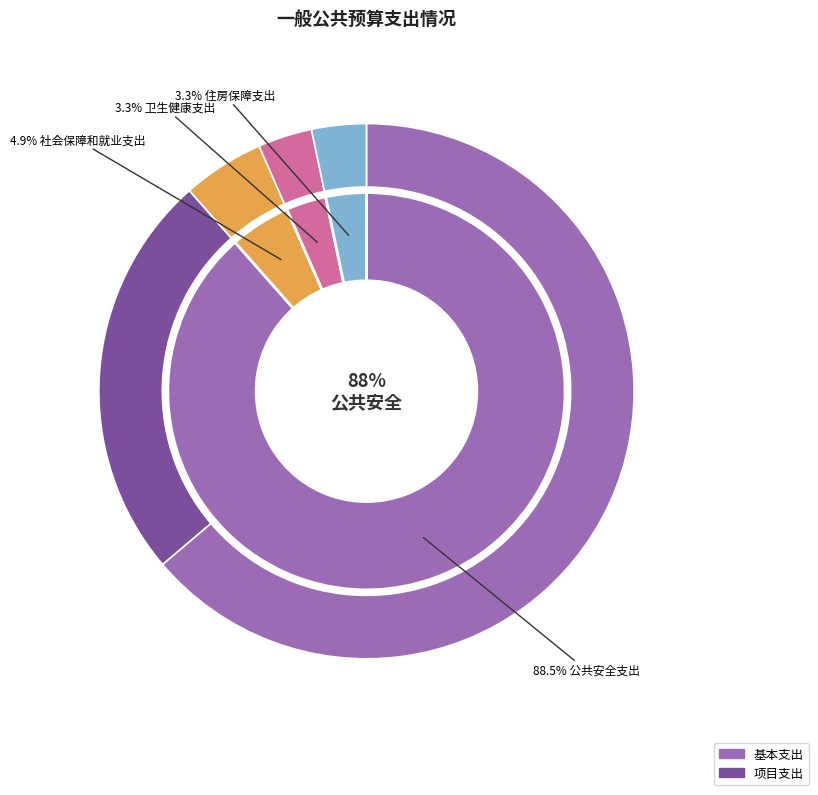

What is the largest slice in the pie chart?

公共安全支出